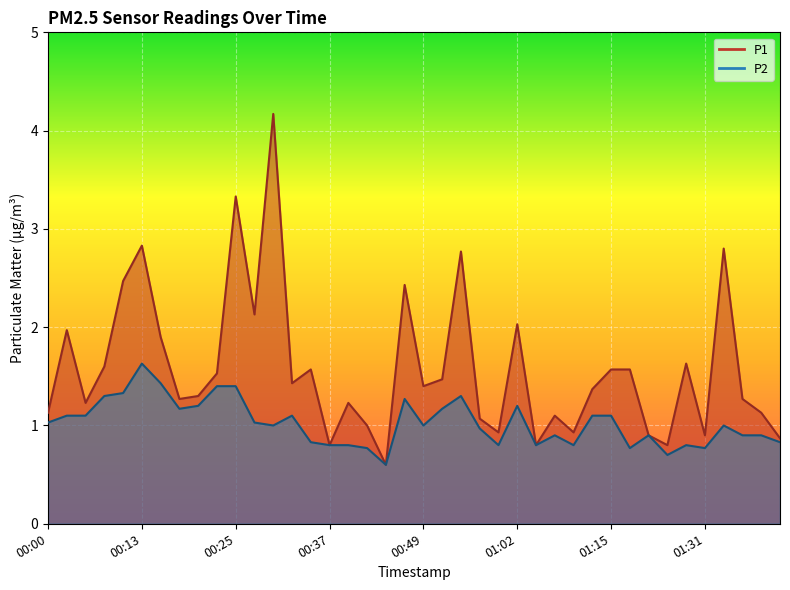

The P2 series shows 0.5 at 01:04. True or false?

False